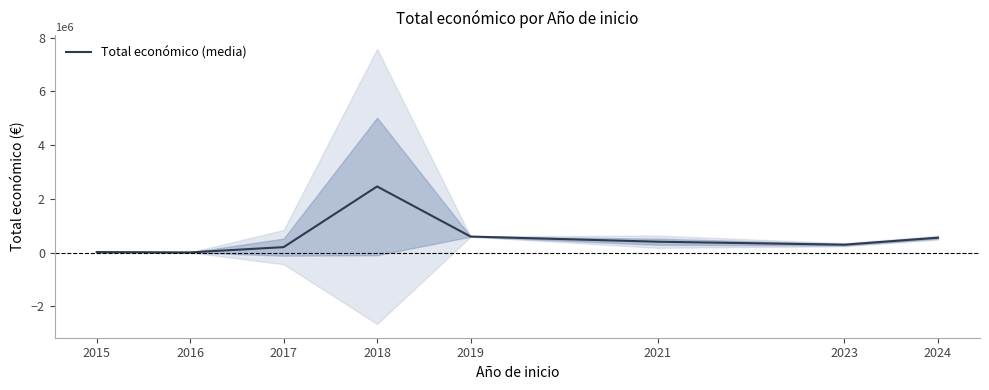

How many distinct data groups are displayed?

1